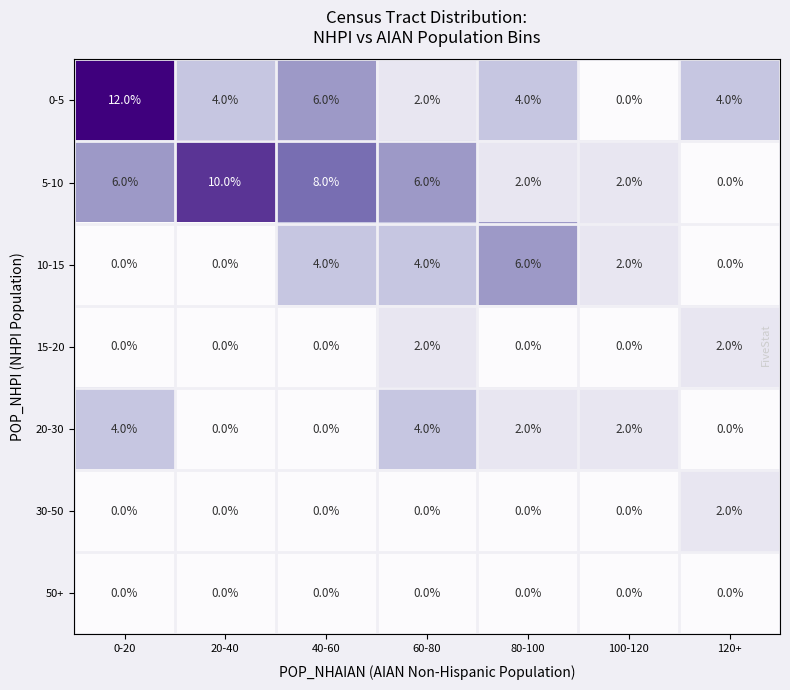

Where does the 0-5 series first go above 4?

0-20